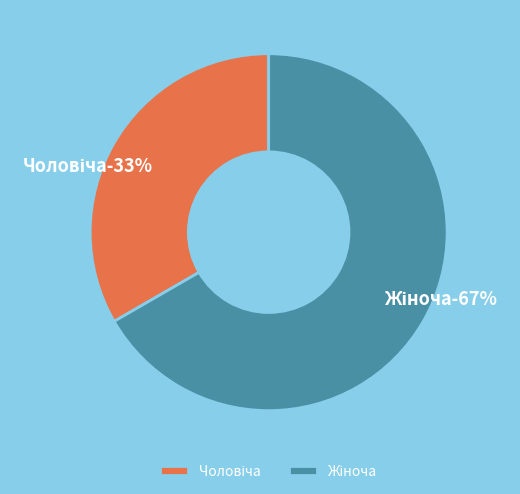

Is it true that Чоловіча is 33% of the pie?

True